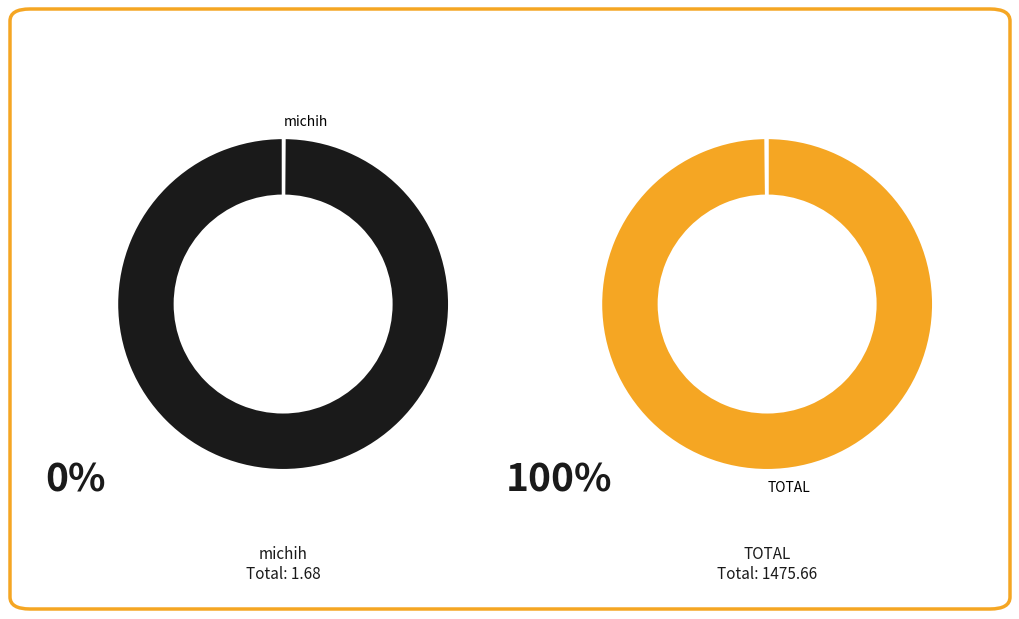

What percentage is the TOTAL slice, to the nearest percent?

100%